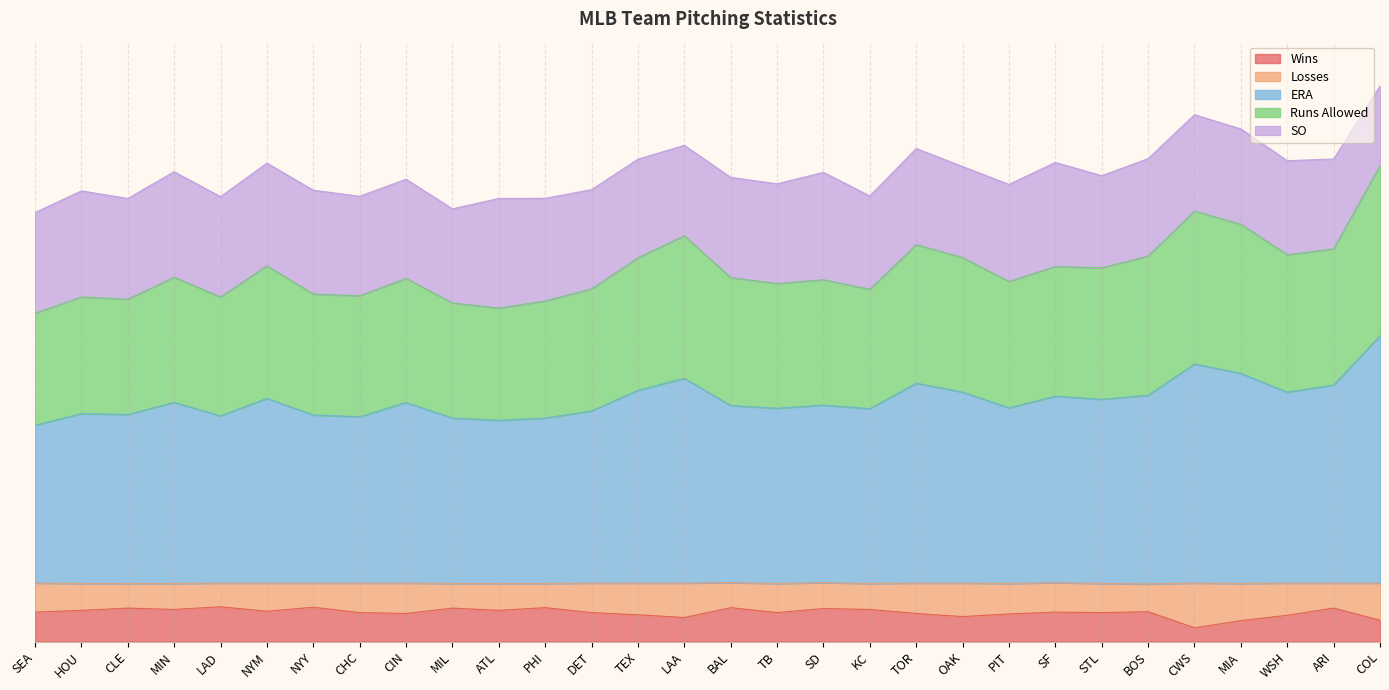

The Runs Allowed series shows 5.5 at CIN. True or false?

False